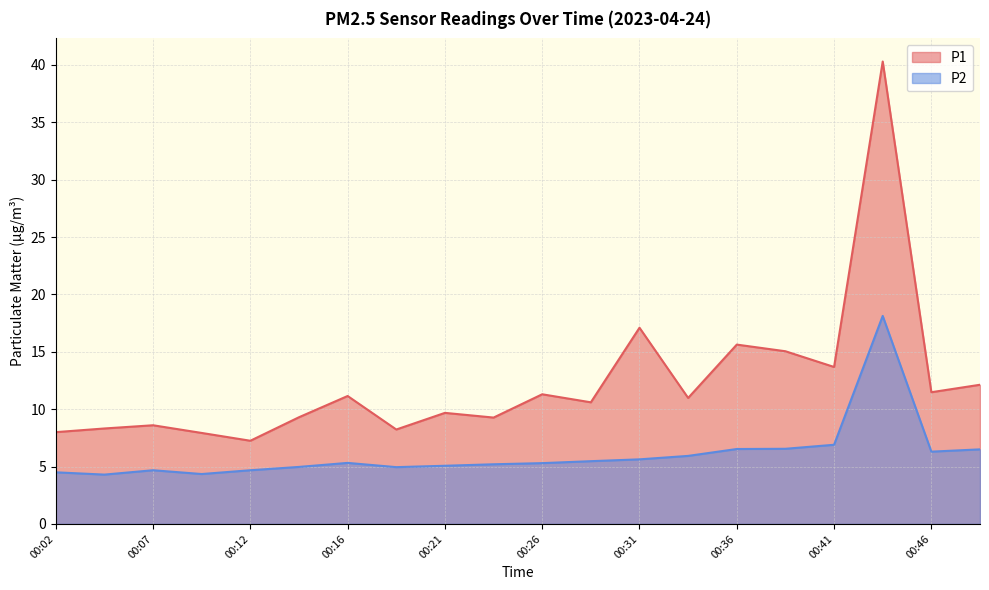

Read the P1 value at 00:39.

15.1